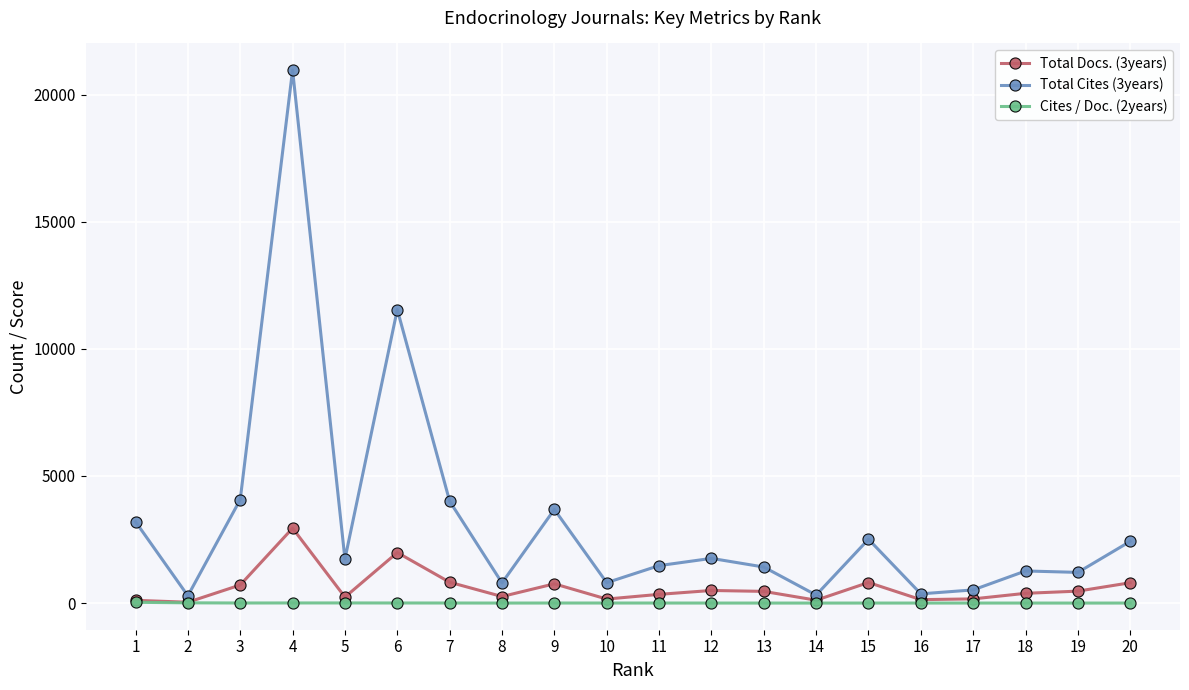

What are all the series names shown in the legend?

Total Docs. (3years), Total Cites (3years), Cites / Doc. (2years)